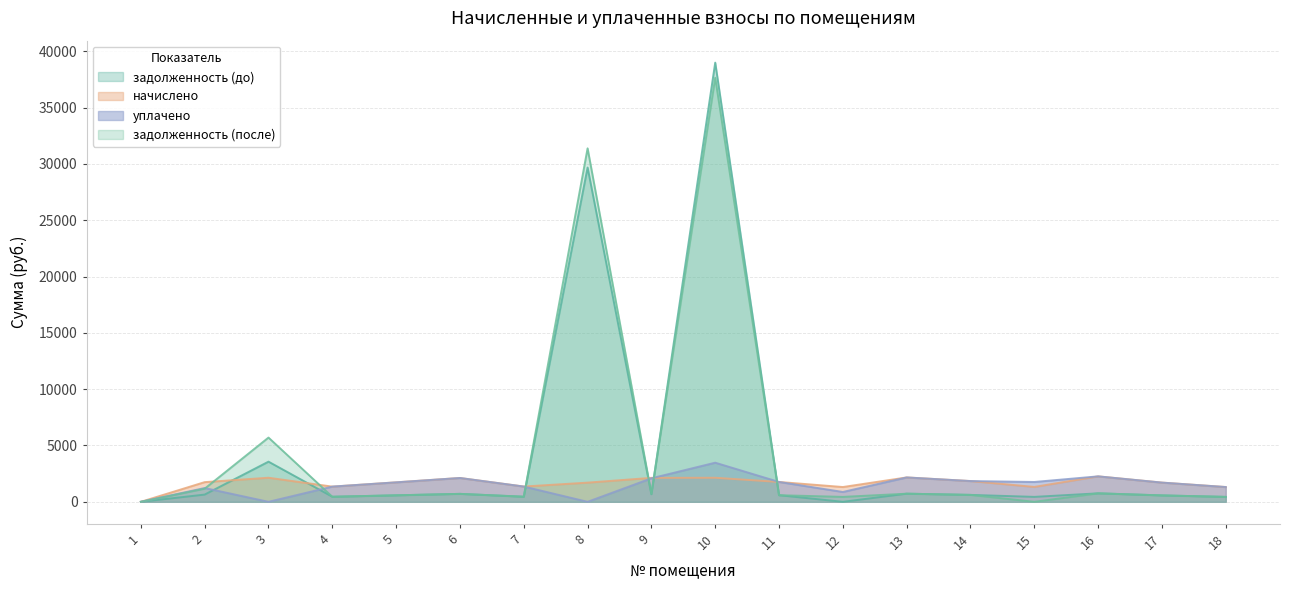

How many values in задолженность (до) are above zero?

16